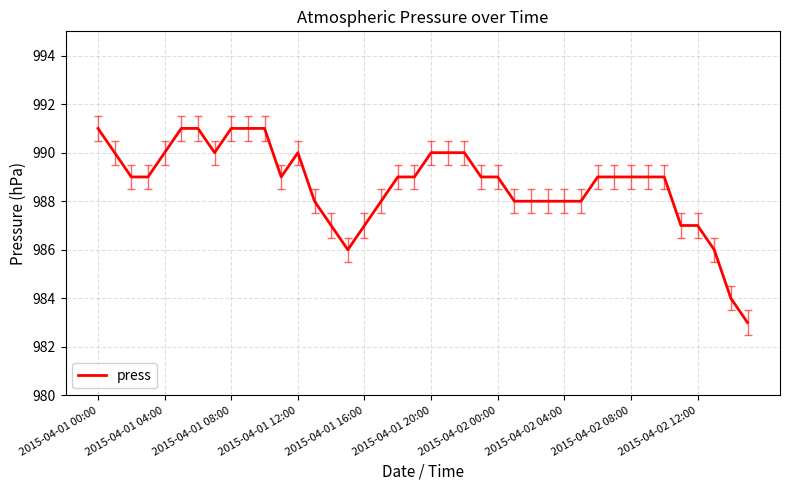

What is the maximum value shown in the chart?

991